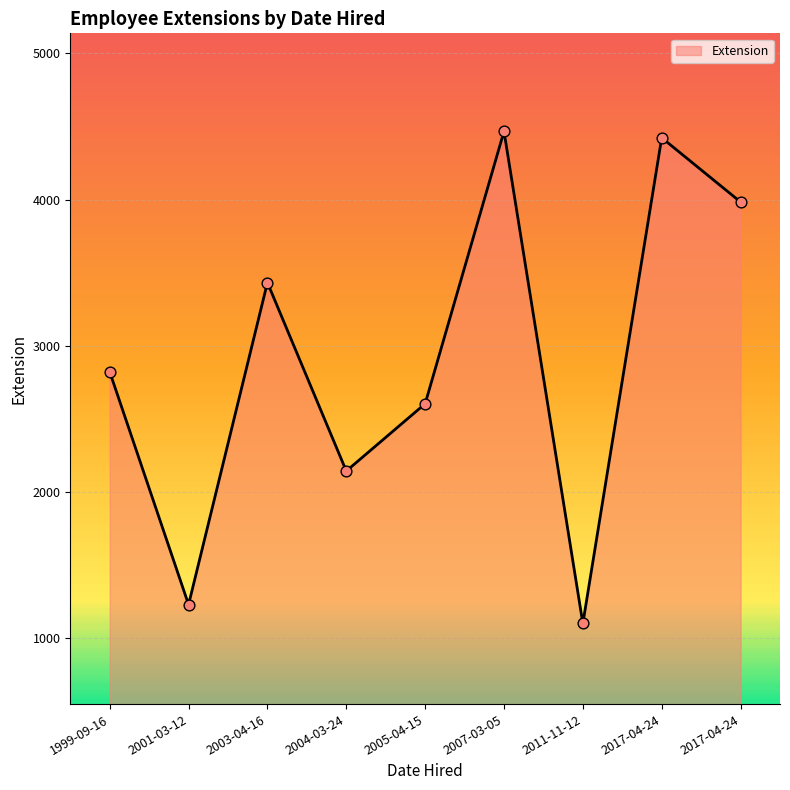

What is the ratio of the value at 2003-04-16 to the value at 2005-04-15?

1.3